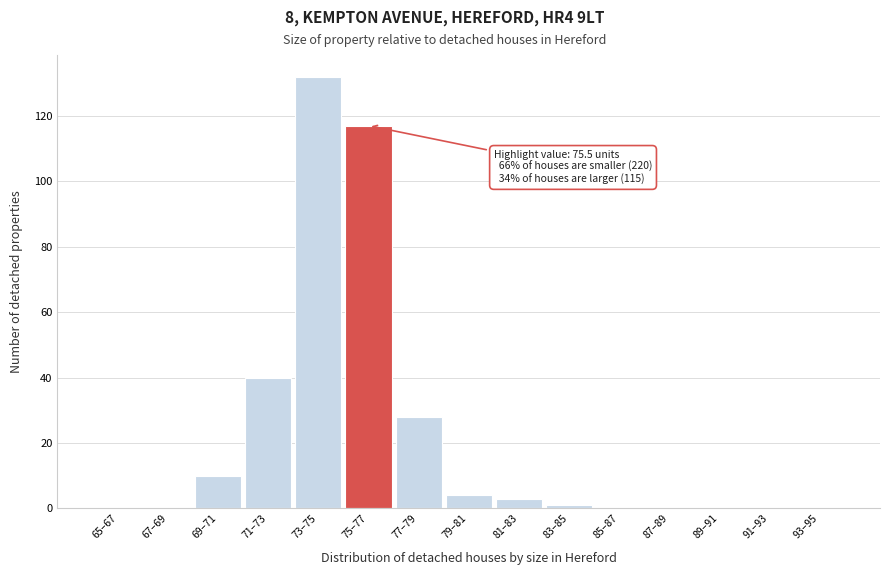

Reading left to right, extract all data points from this chart.

65–67=0	67–69=0	69–71=10	71–73=40	73–75=132	75–77=117	77–79=28	79–81=4	81–83=3	83–85=1	85–87=0	87–89=0	89–91=0	91–93=0	93–95=0